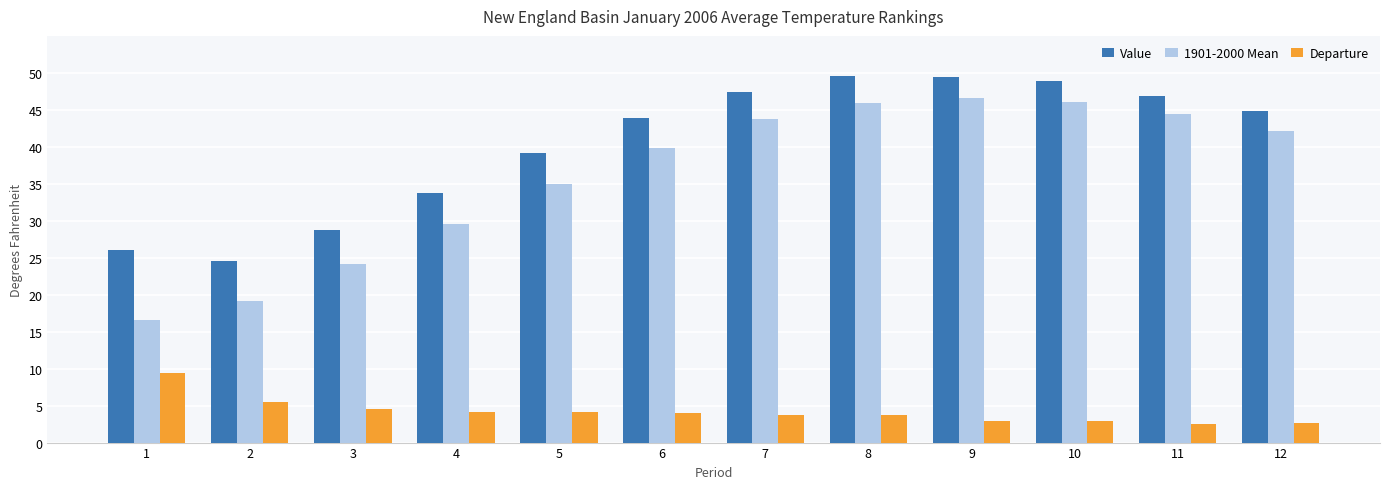

Does the chart contain stacked bars?

No